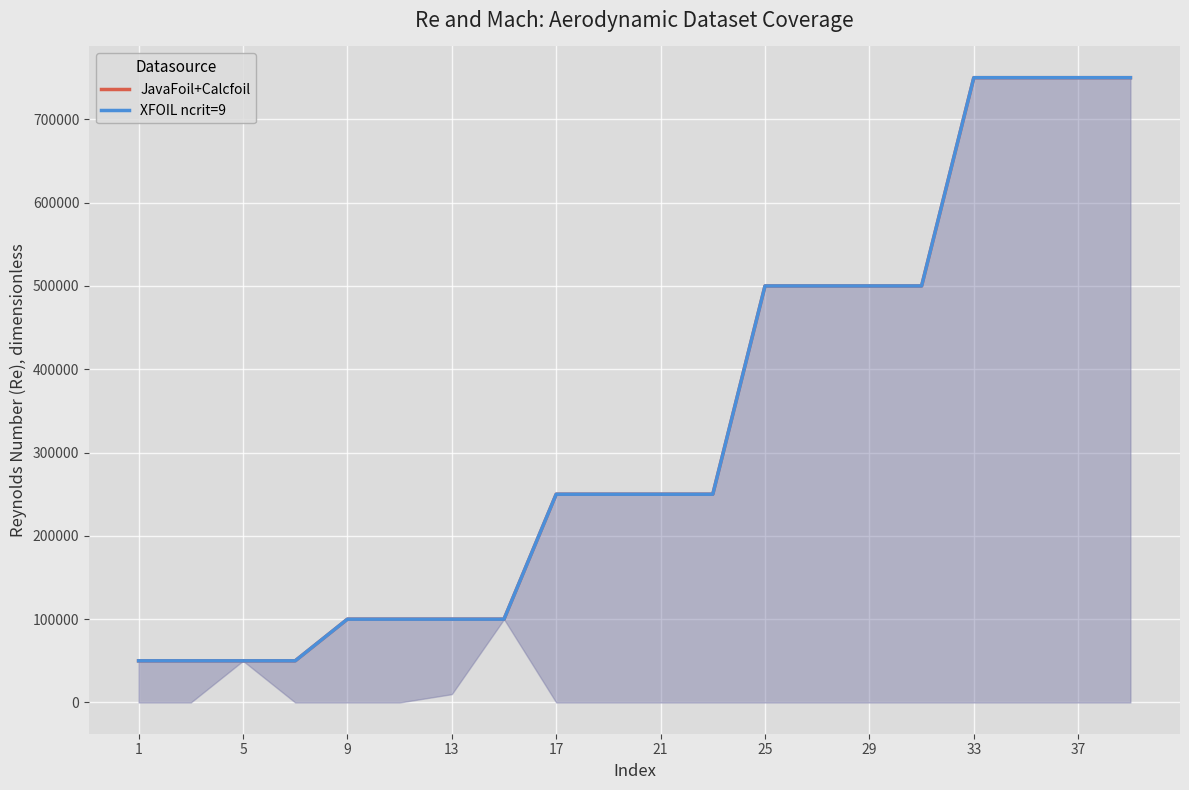

How many data points does each series have?

20